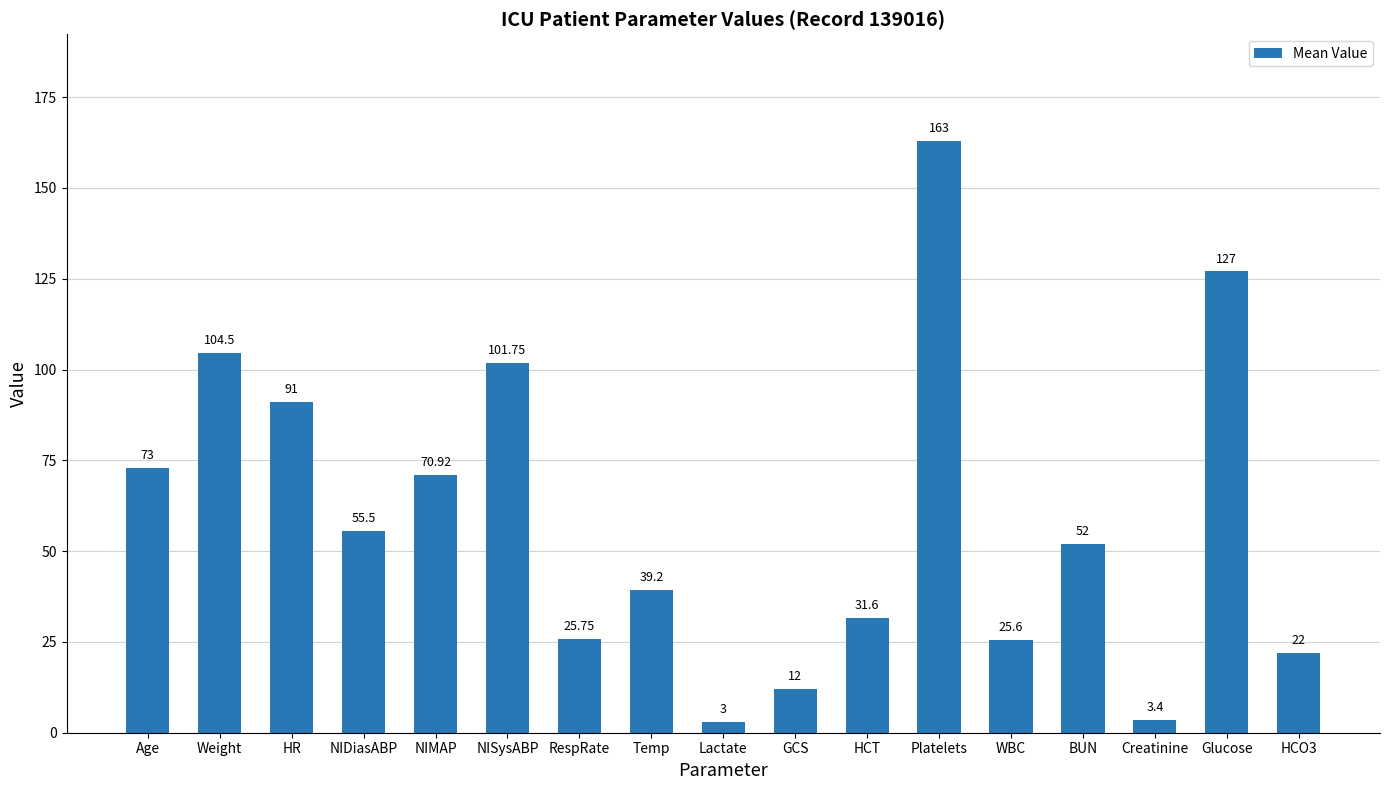

List the labels in order of value, largest first.

Platelets, Glucose, Weight, NISysABP, HR, Age, NIMAP, NIDiasABP, BUN, Temp, HCT, RespRate, WBC, HCO3, GCS, Creatinine, Lactate